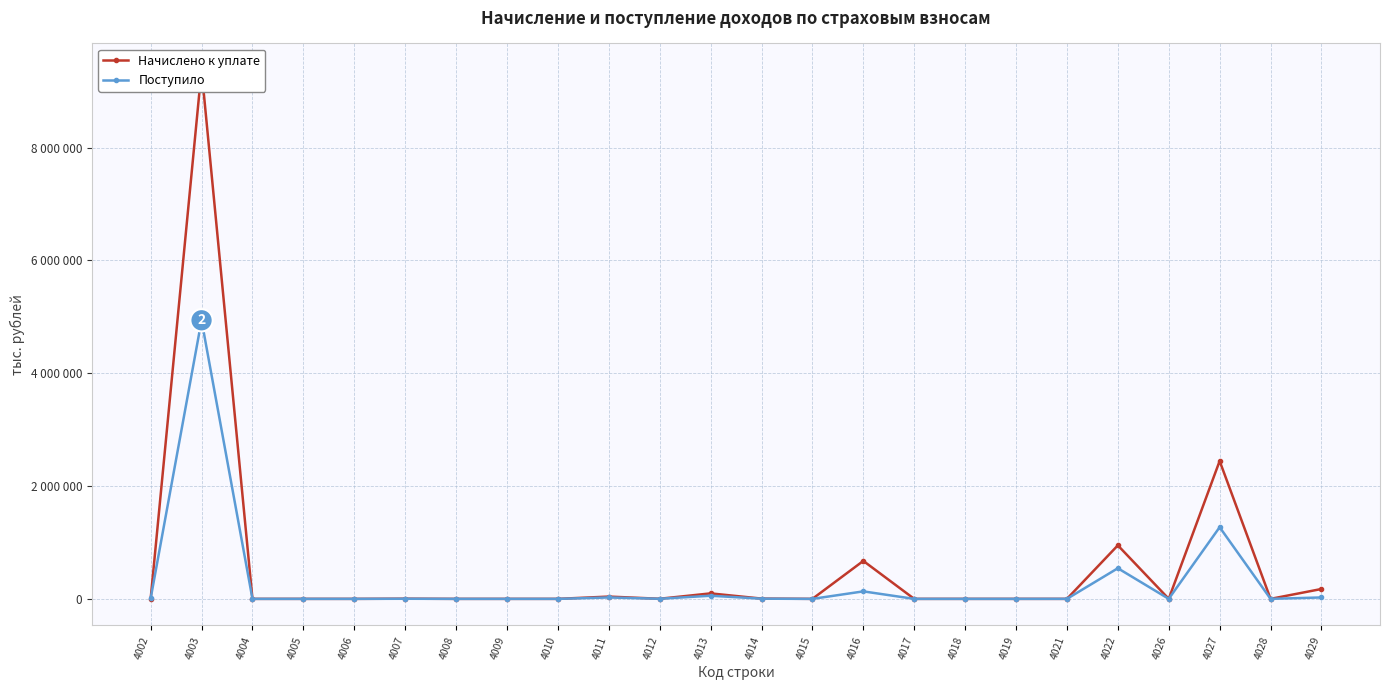

At how many categories does at least one series exceed 7774894?

1